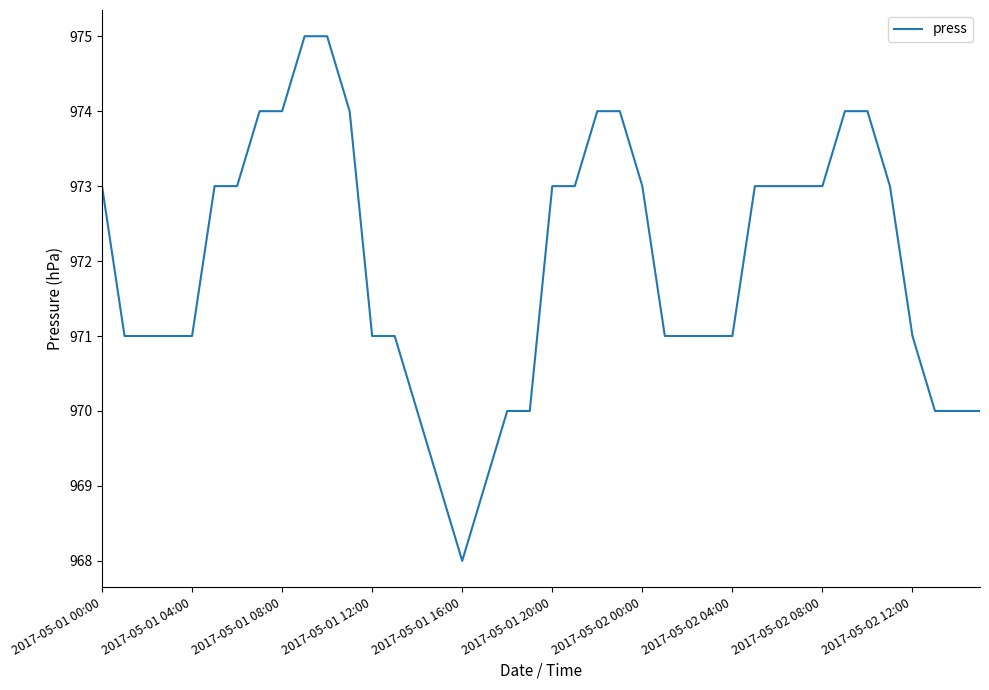

What is the maximum value shown in the chart?

975